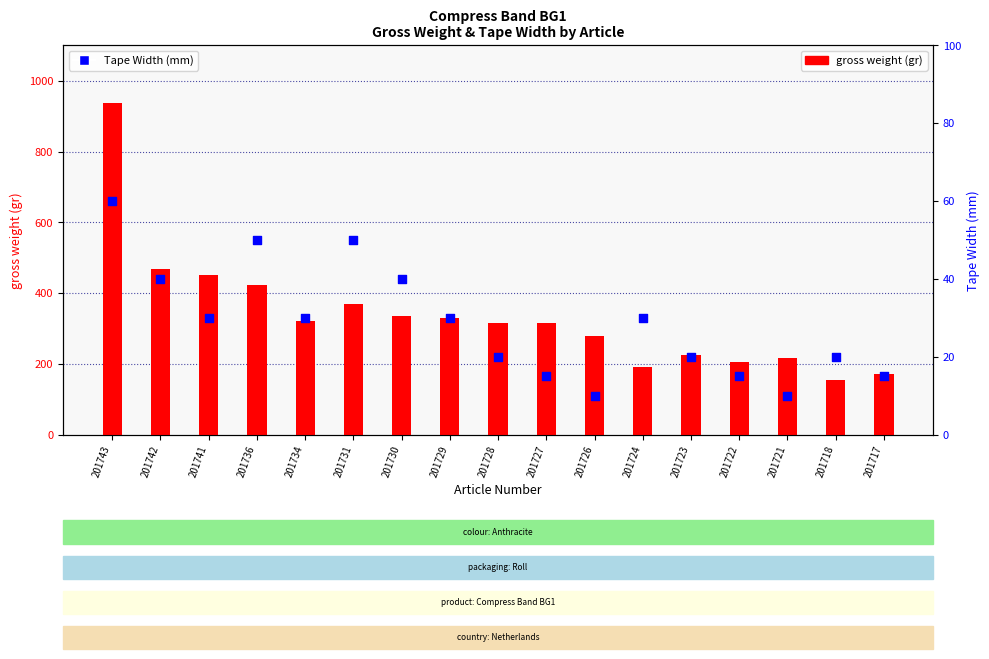

What are all the series names shown in the legend?

gross weight (gr), Tape Width (mm)